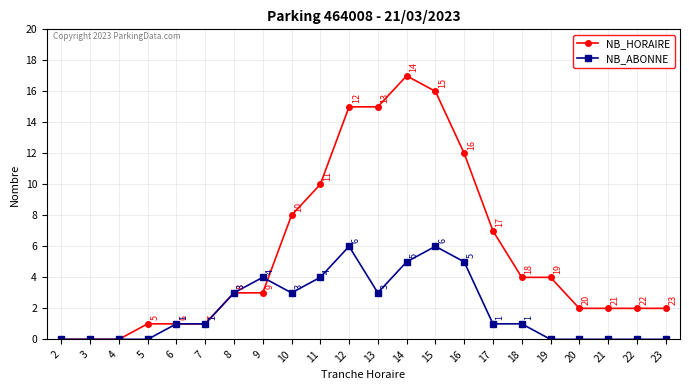

True or false: NB_ABONNE has a value of 0 at 23.

True